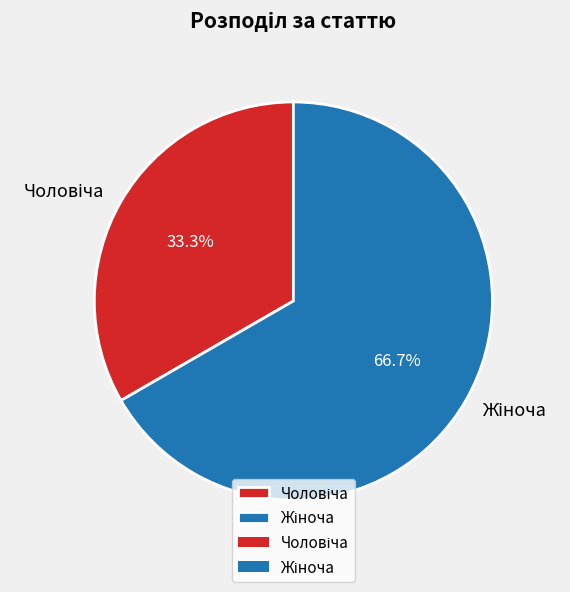

How many slices are in this pie chart?

2